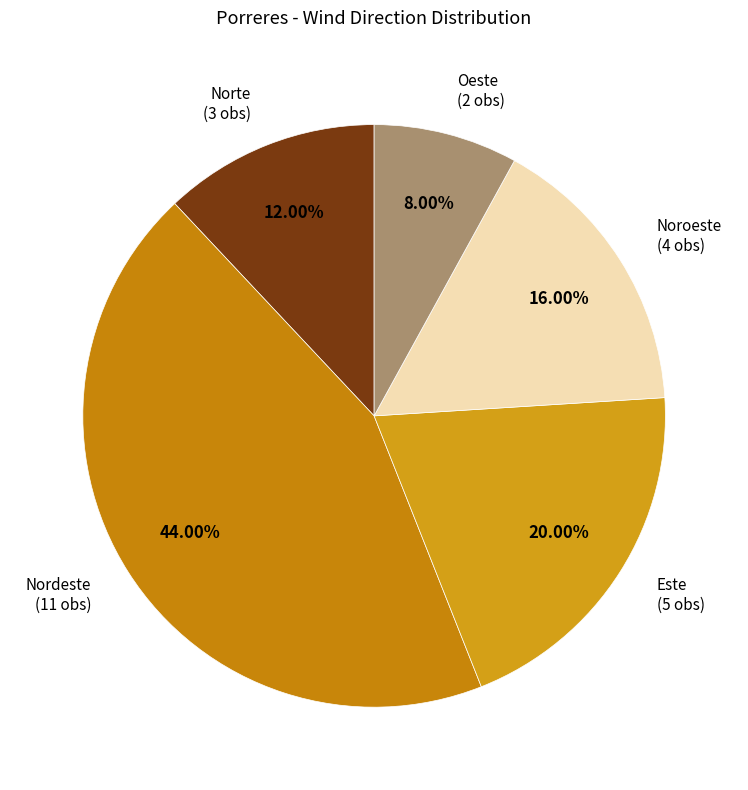

How many slices are in this pie chart?

5